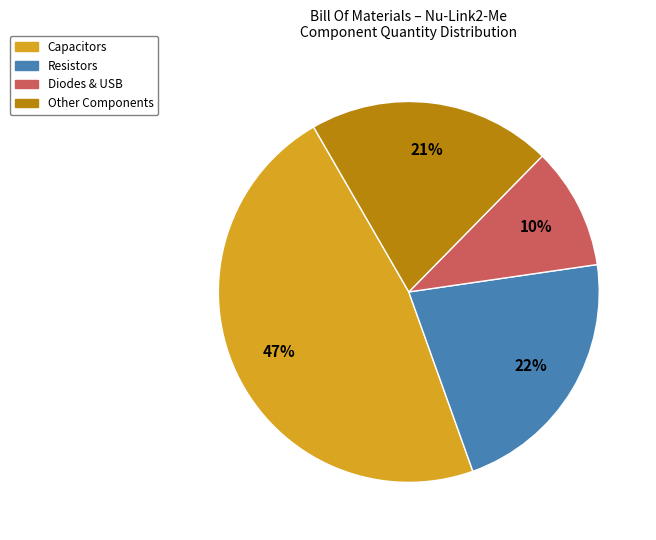

To the nearest percent, what is the average slice percentage?

25%